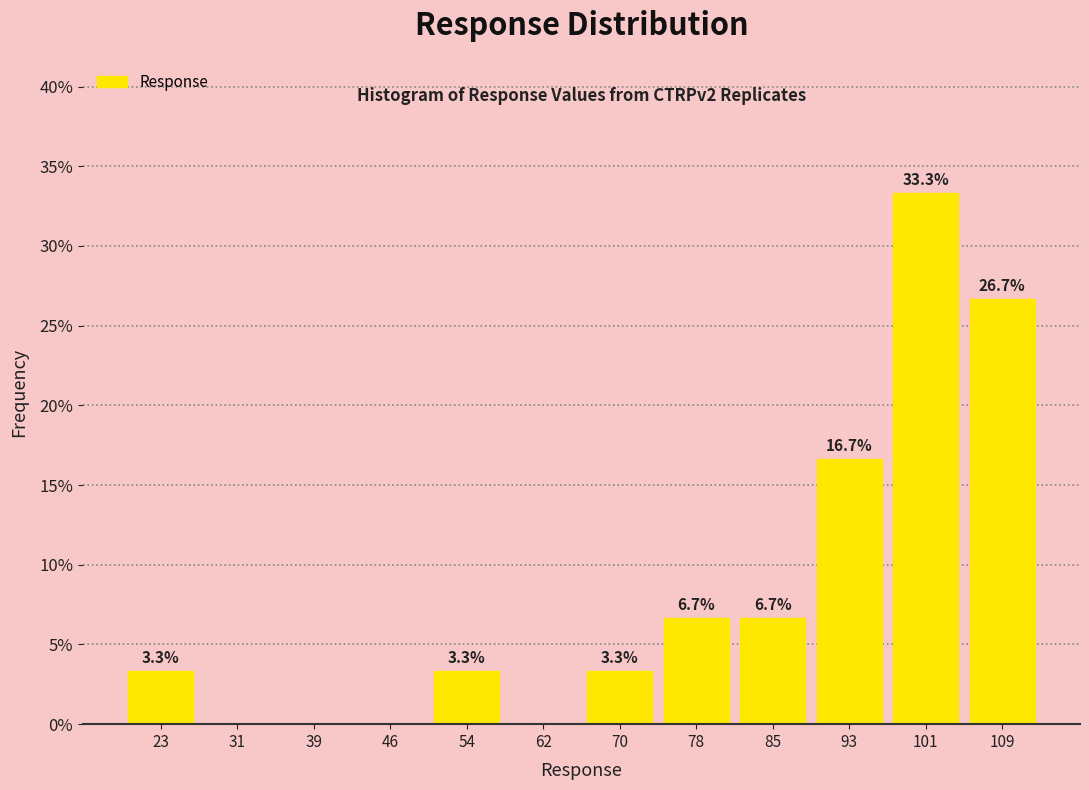

Over which range of the x-axis is the bar tallest?

97 to 105